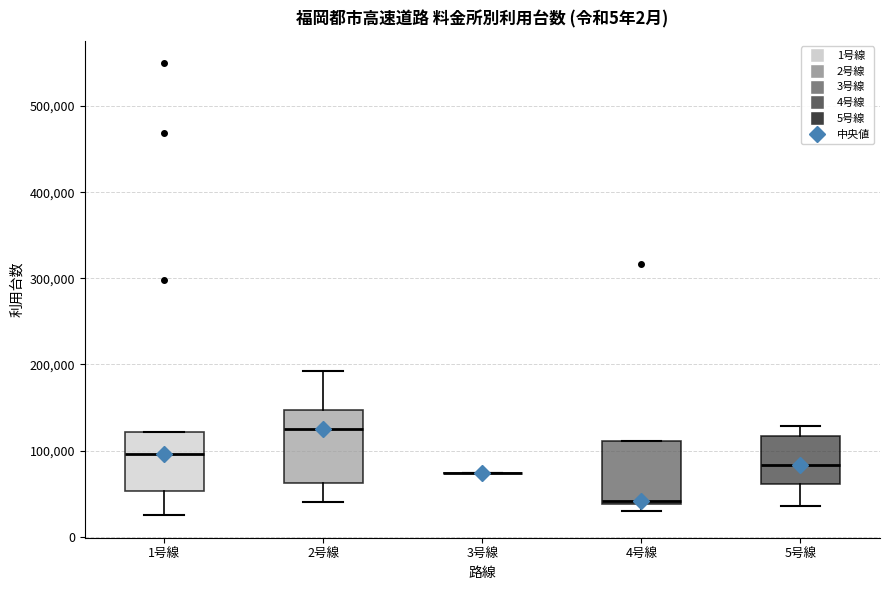

Where does the upper whisker of the box for 2号線 end on the y-axis? The values are not printed on the chart, so give them approximately, as read against the axis.

190000